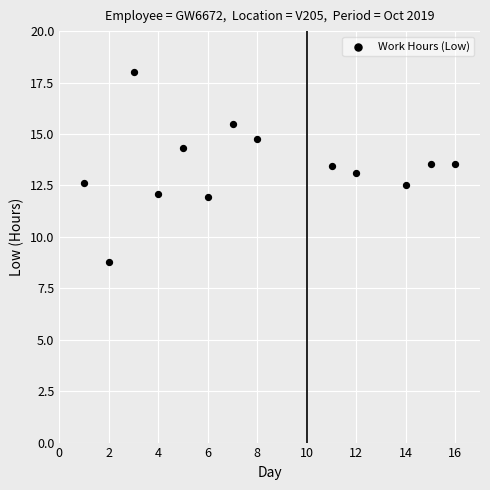

What is the range of X values (max minus min)?

15.0